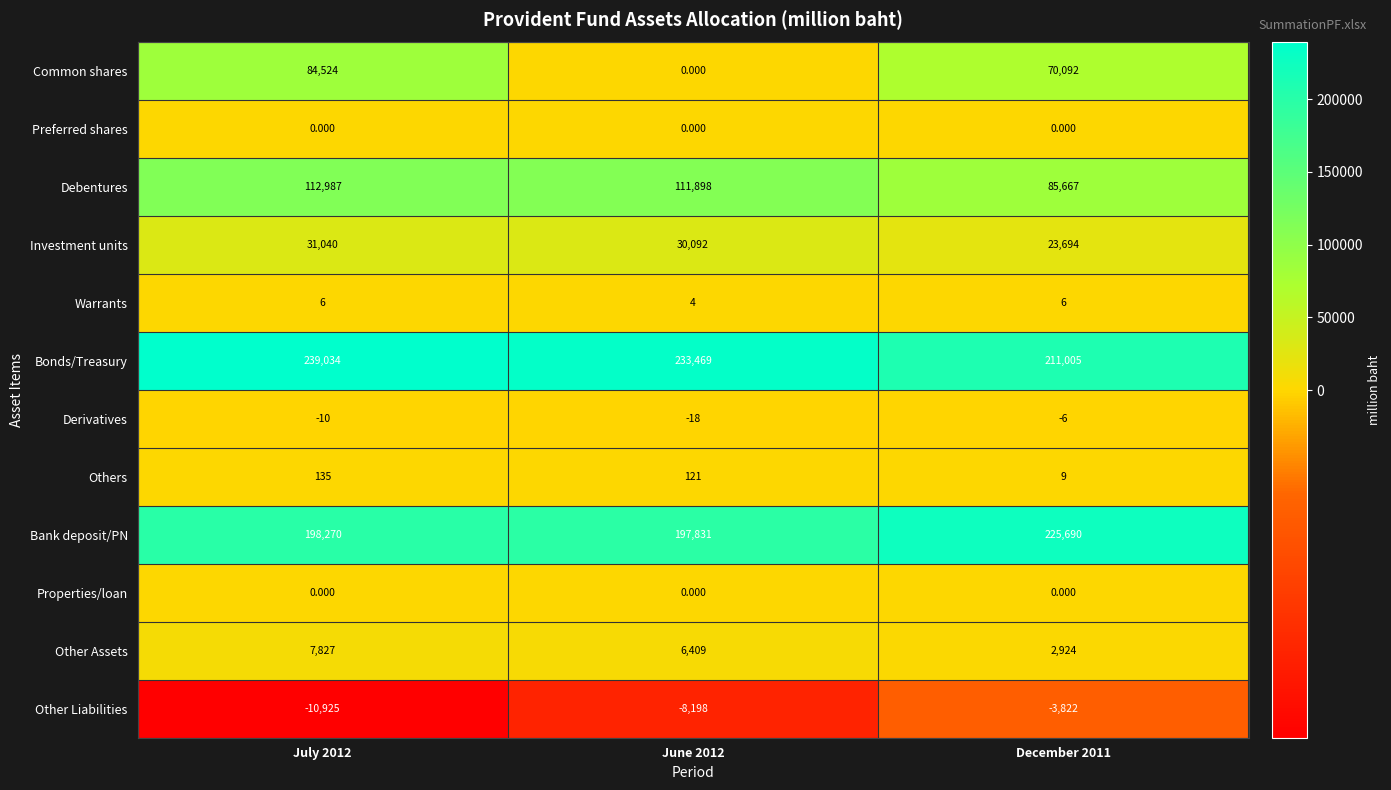

What is the maximum value shown in the chart?

239034